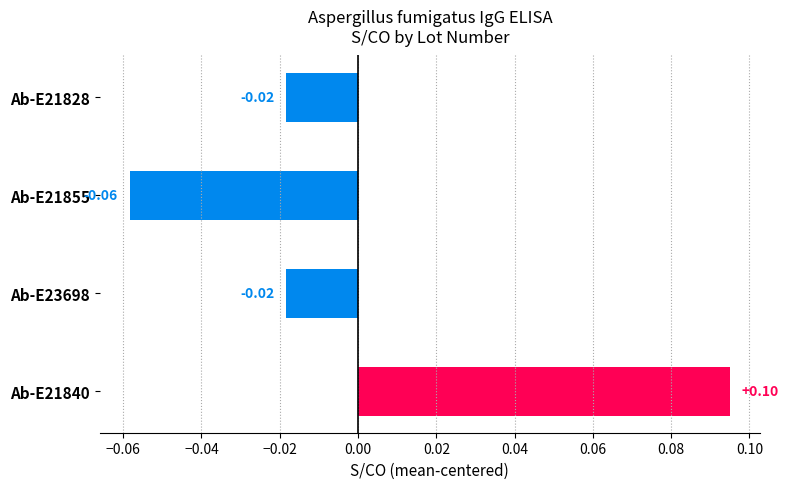

Which has a higher value, Ab-E21828 or Ab-E21840?

Ab-E21840